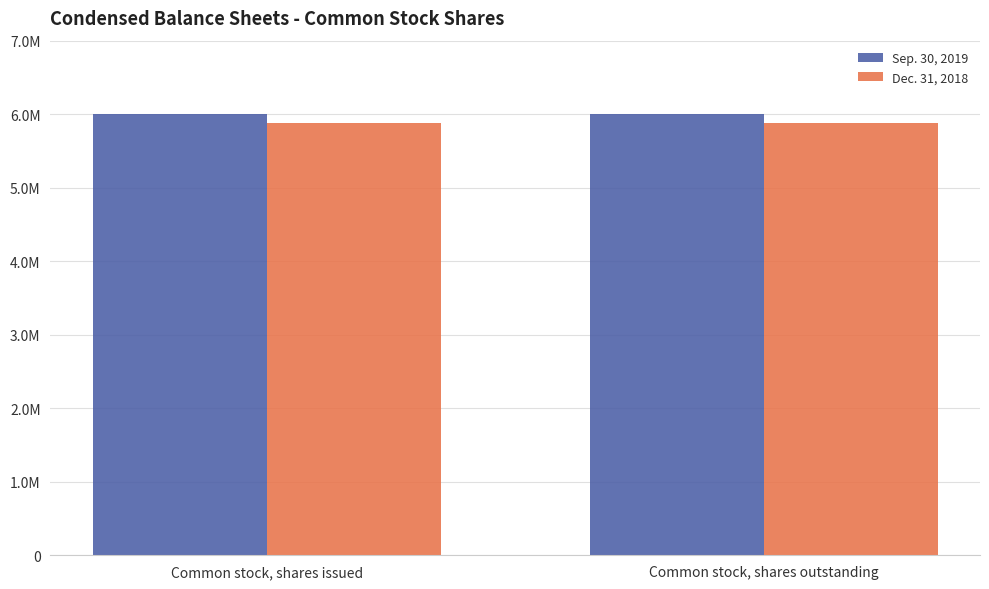

True or false: Dec. 31, 2018 has a value of 5883109 at Common stock, shares outstanding.

True